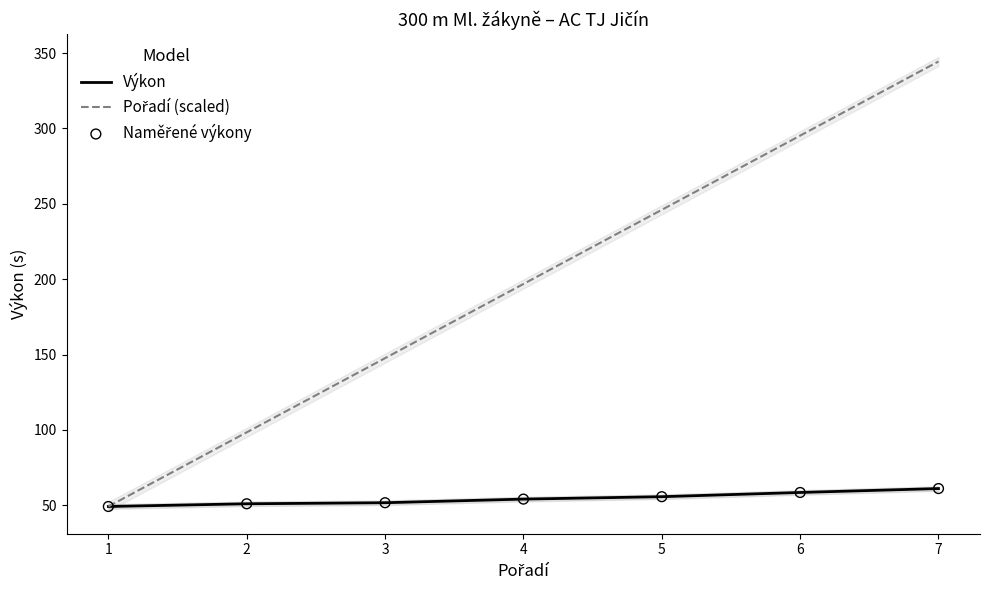

What are all the series names shown in the legend?

Výkon, Pořadí (scaled), Naměřené výkony